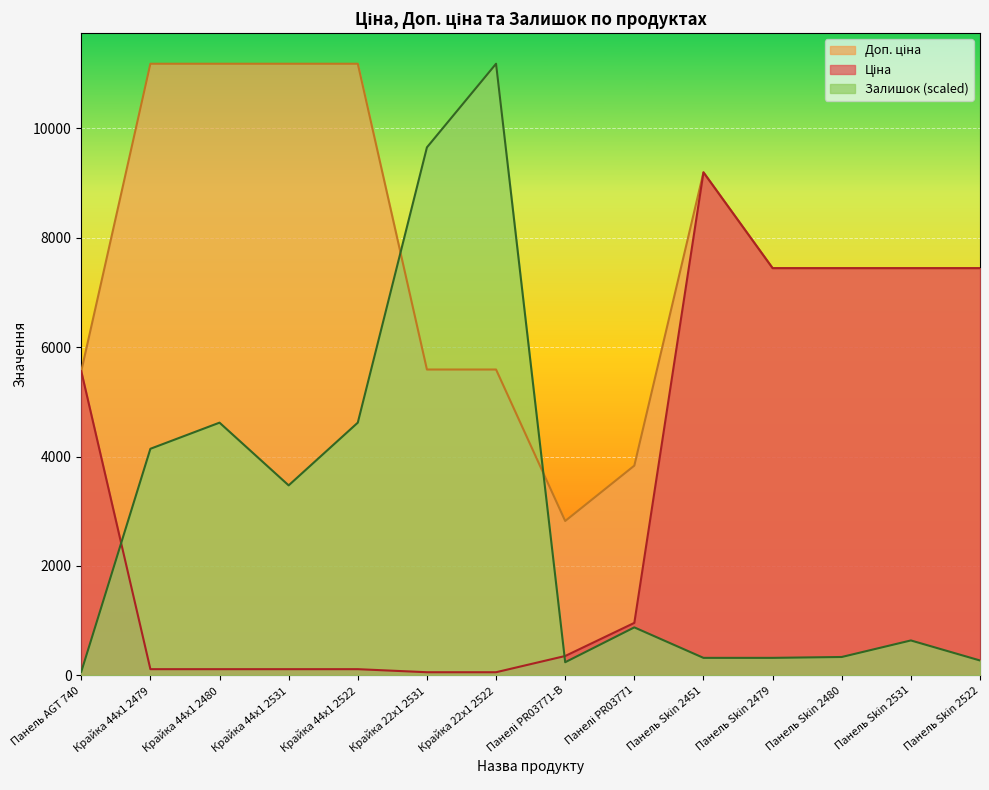

At which category is the sum across all series the highest?

Панель Skin 2451